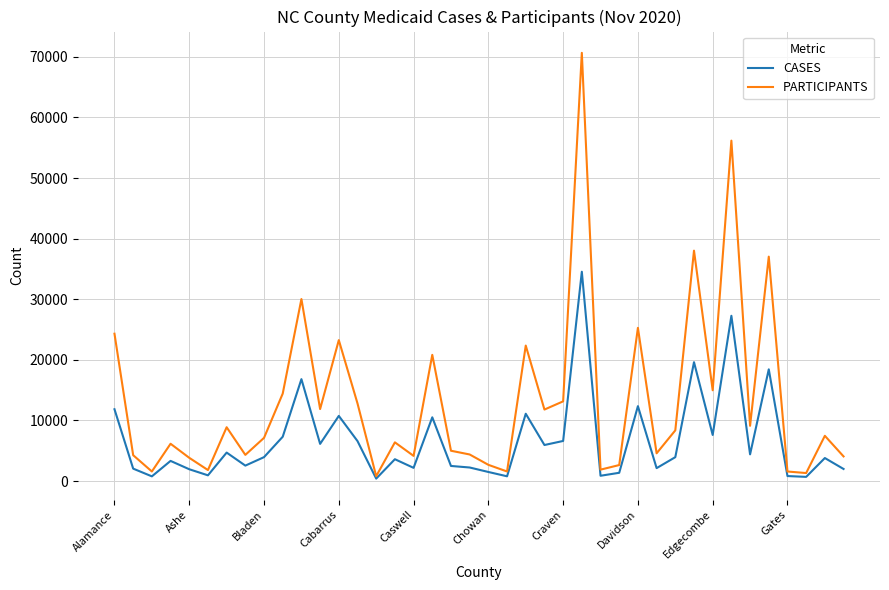

What is the maximum value shown in the chart?

70661